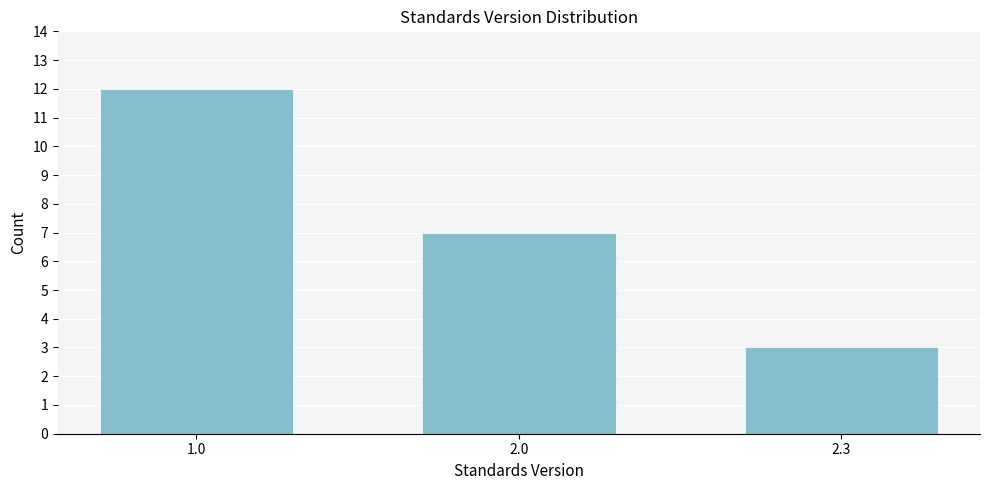

Reading left to right, extract all data points from this chart.

1.0=12	2.0=7	2.3=3